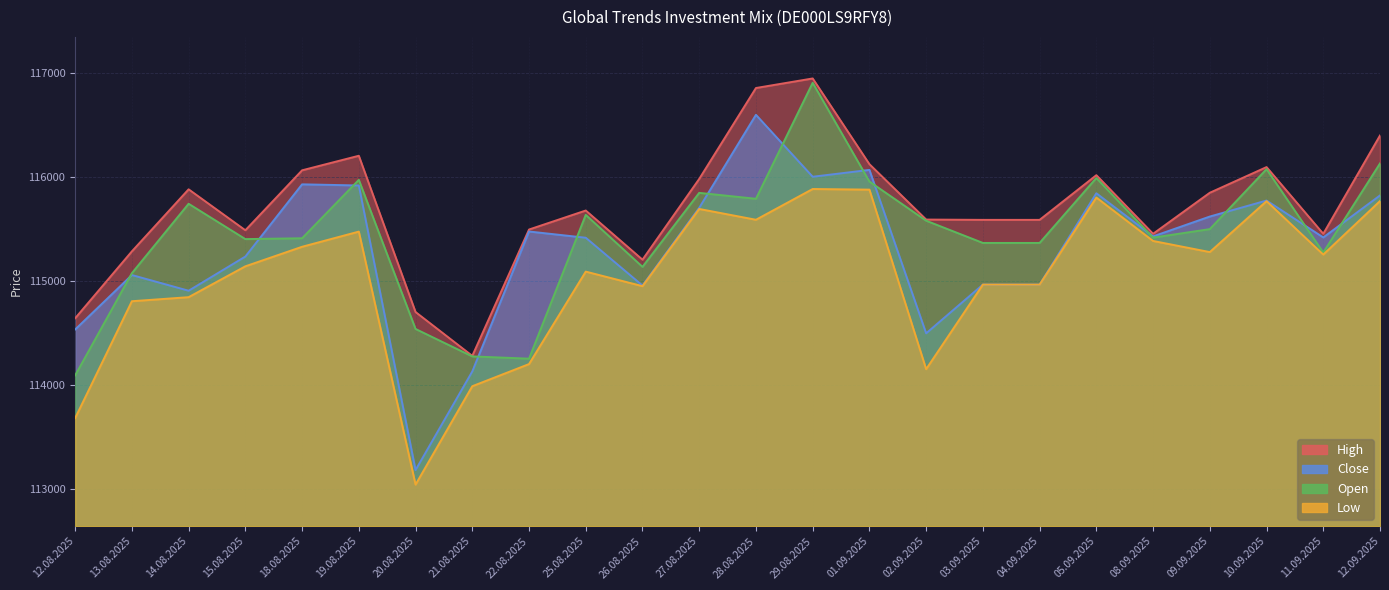

What is the minimum value shown in the chart?

113038